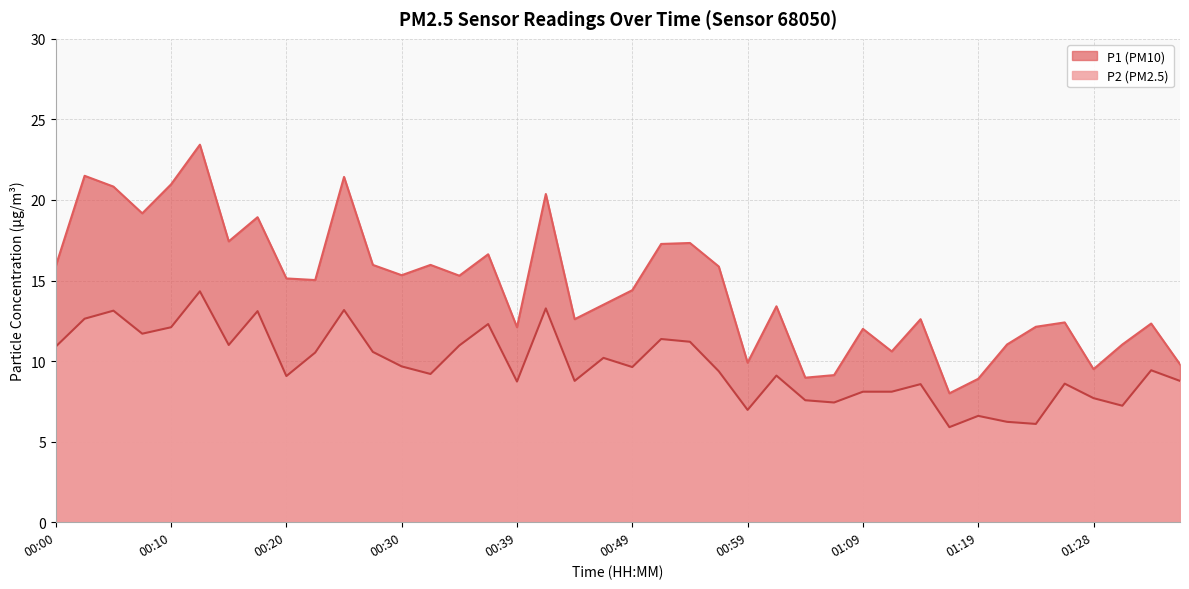

What position from the left is 00:44?

19